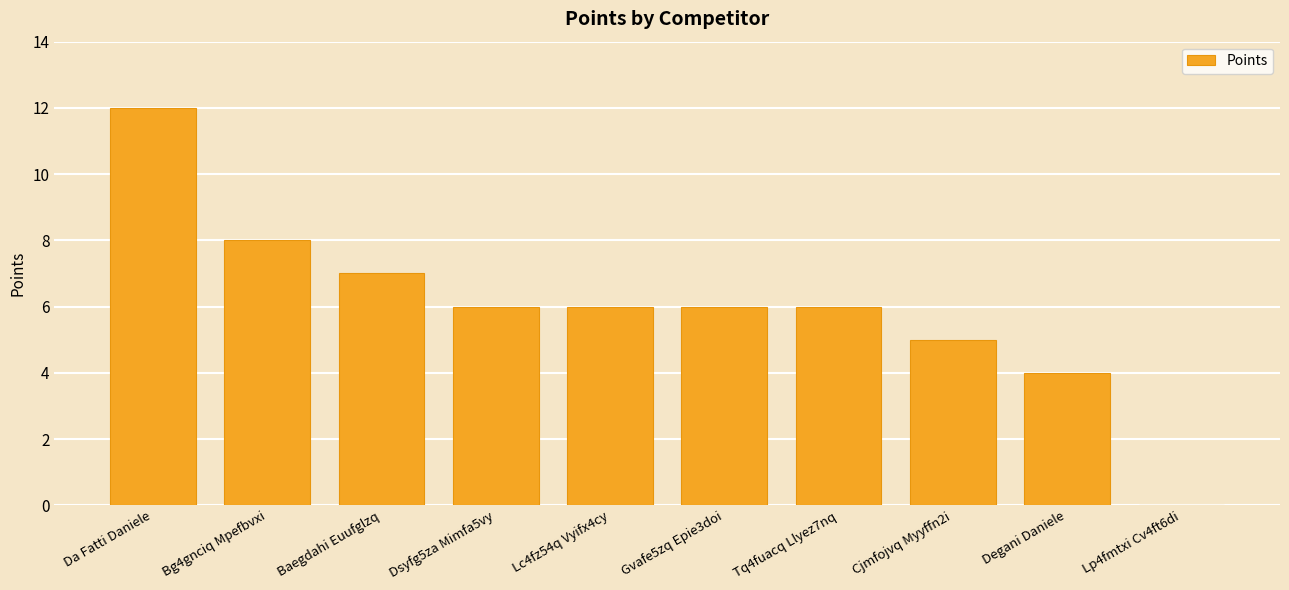

What is the ratio of the value at Cjmfojvq Myyffn2i to the value at Lc4fz54q Vyifx4cy?

0.8